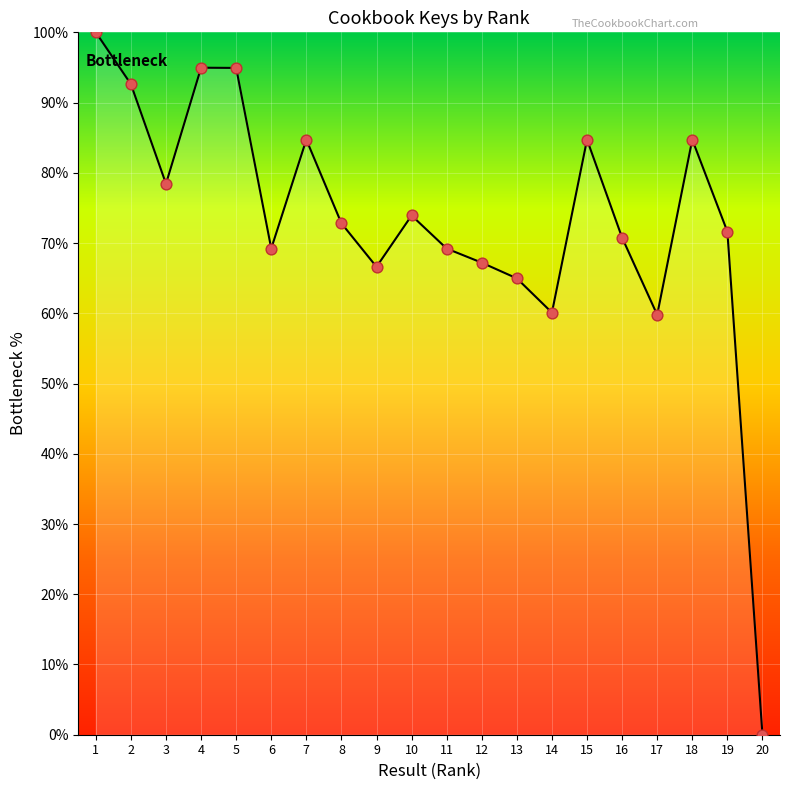

What is the change in value from 6 to 8?

+3.6